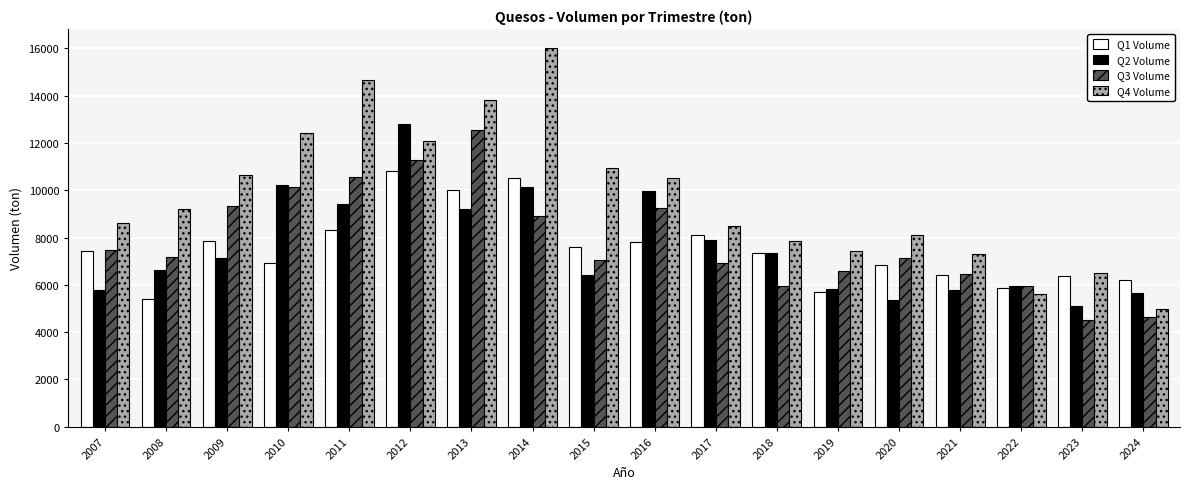

Rank the series at 2023 from highest to lowest value.

Q4 Volume, Q1 Volume, Q2 Volume, Q3 Volume